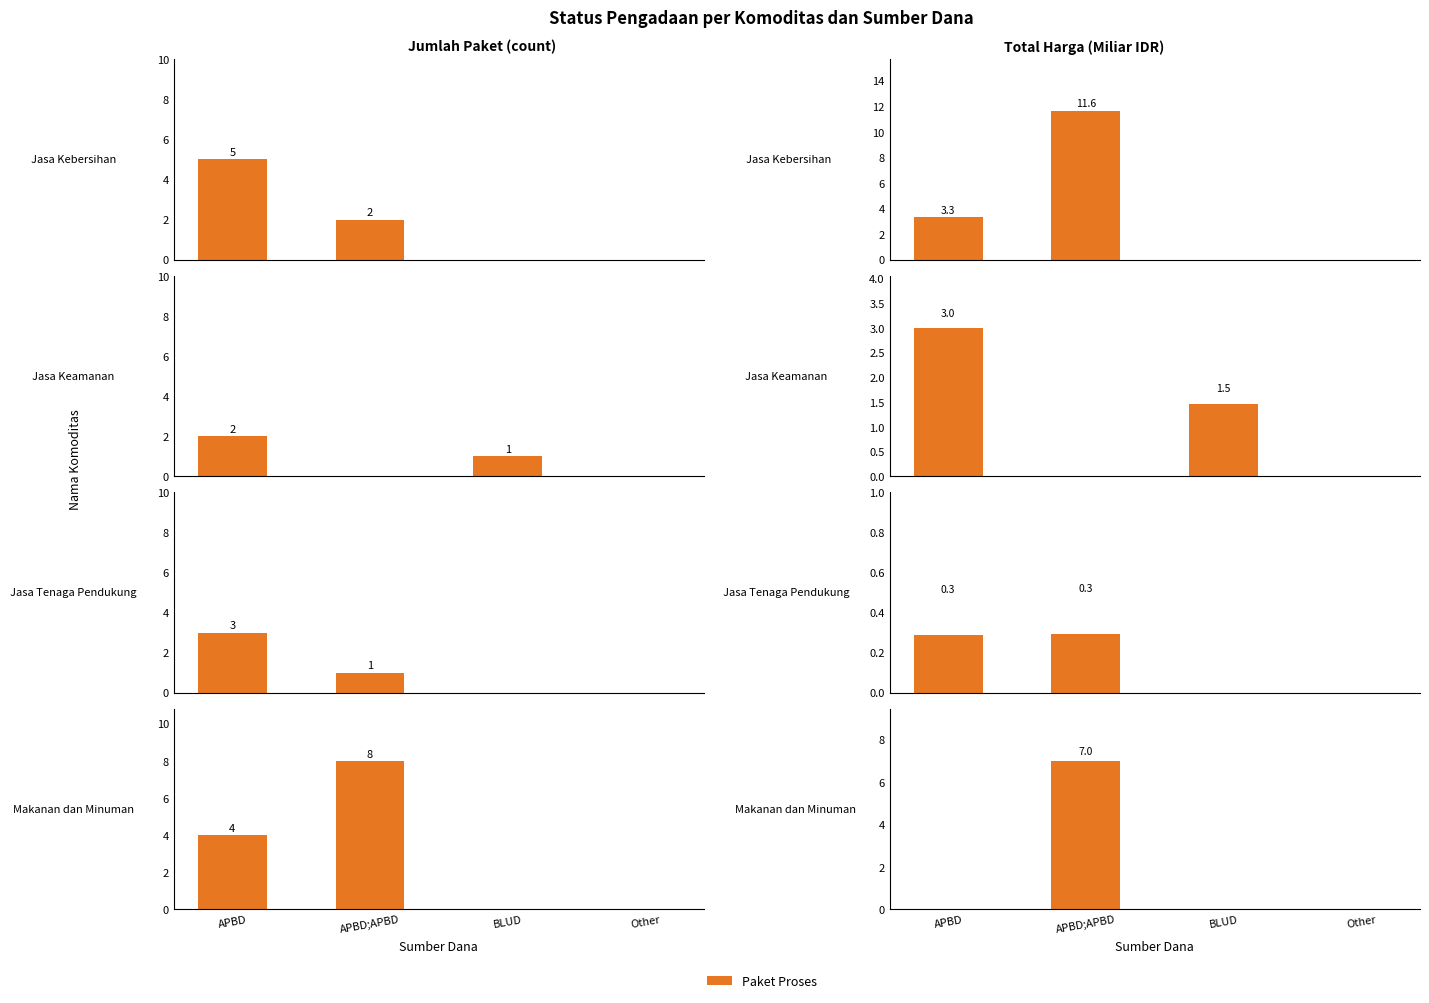

Where is the data nearest to the value 3?

APBD